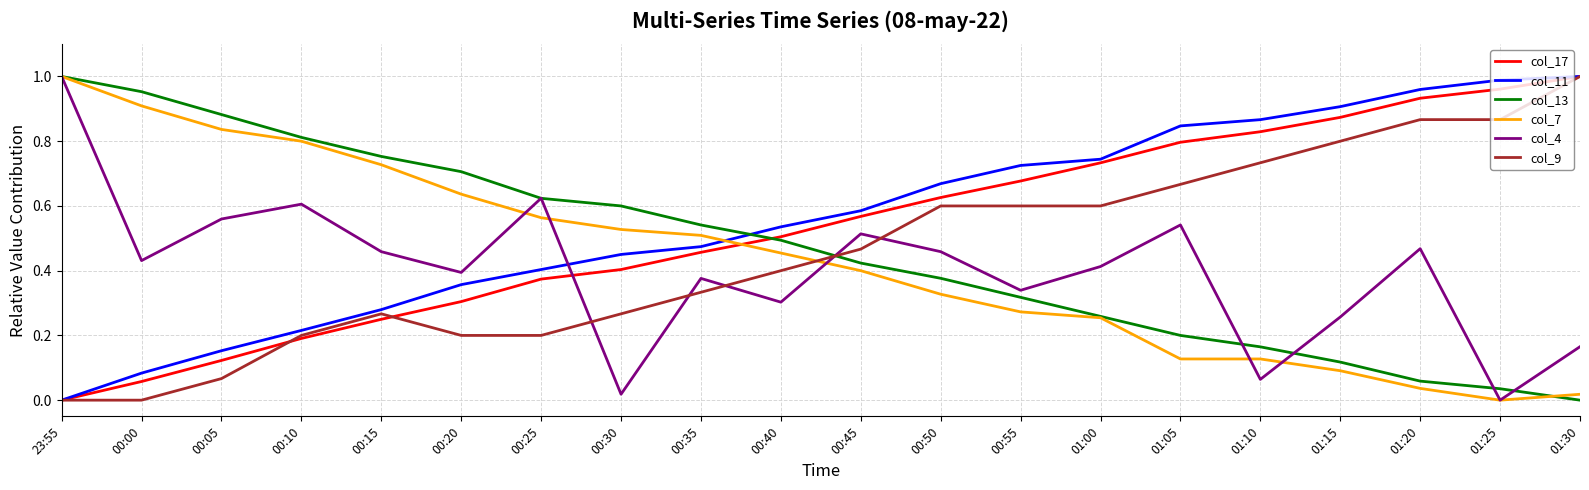

At which category is the sum across all series the highest?

01:20